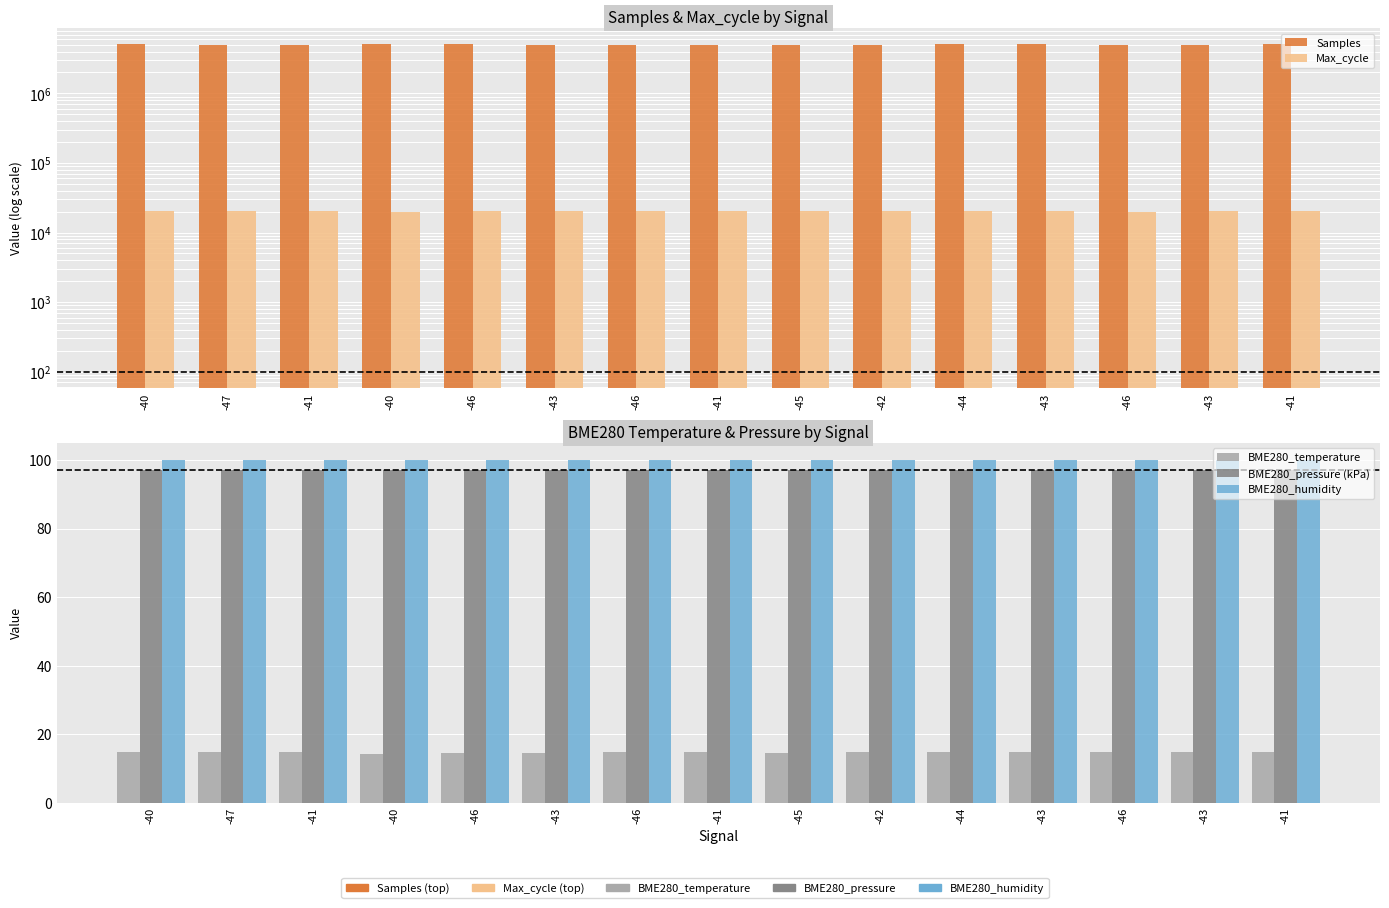

Read the Max_cycle value at -46.

20117.0